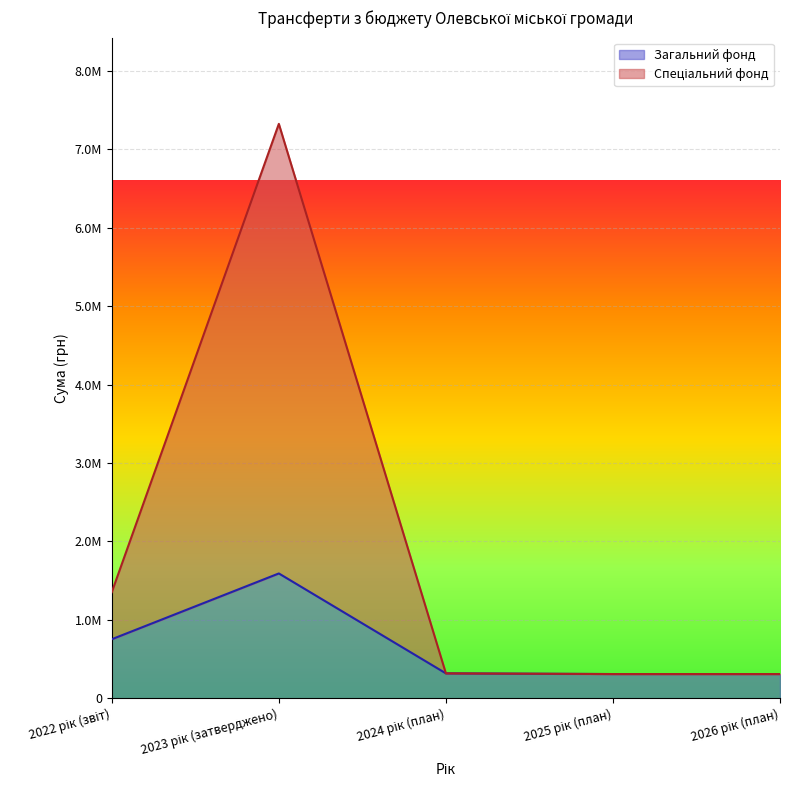

True or false: Спеціальний фонд and Загальний фонд intersect in this chart.

False